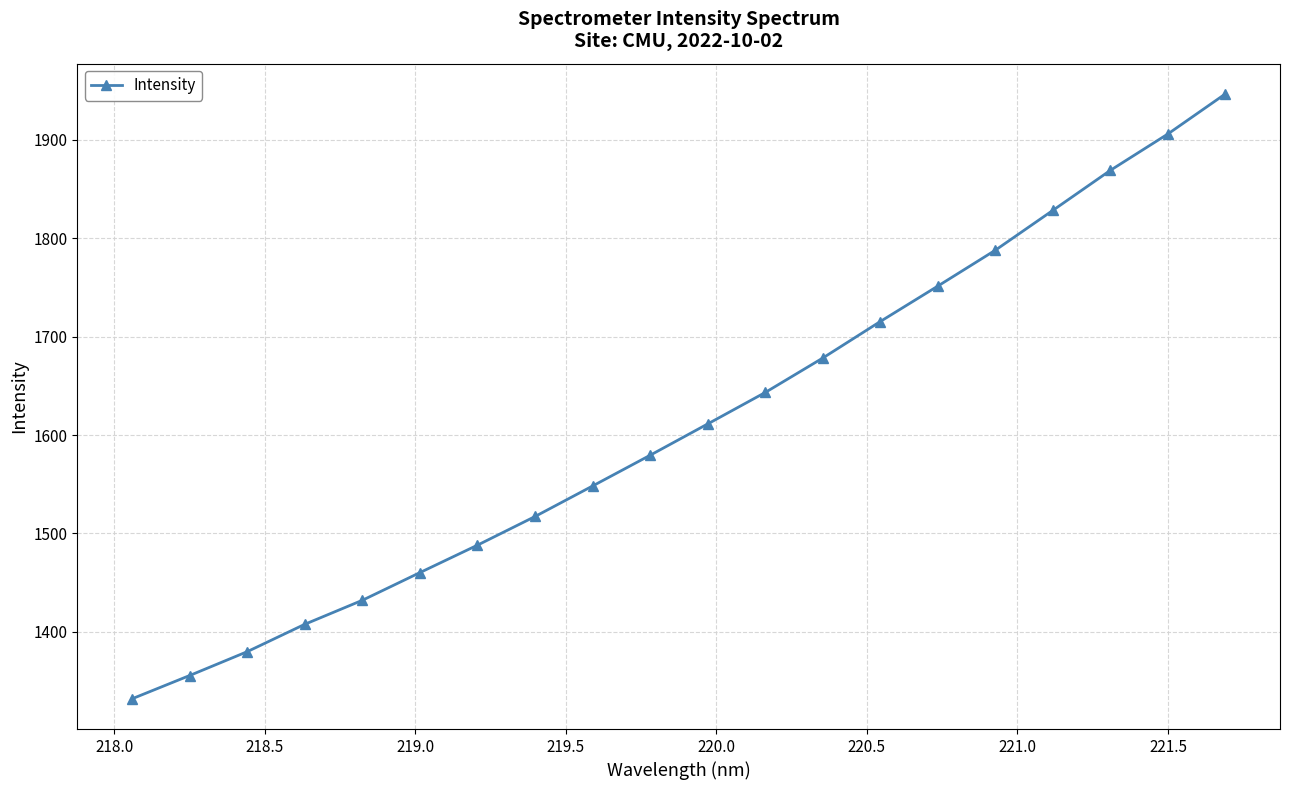

What is the difference between the maximum and second lowest values?

591.0